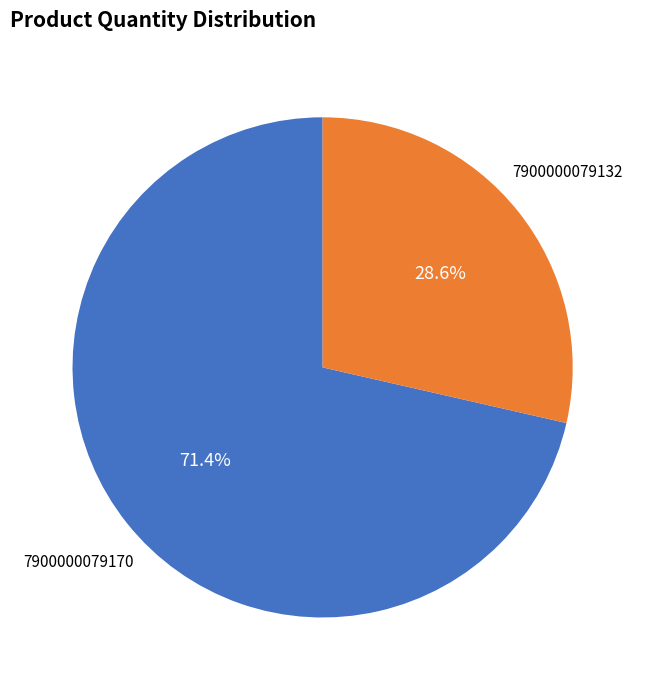

How many segments does this pie chart have?

2